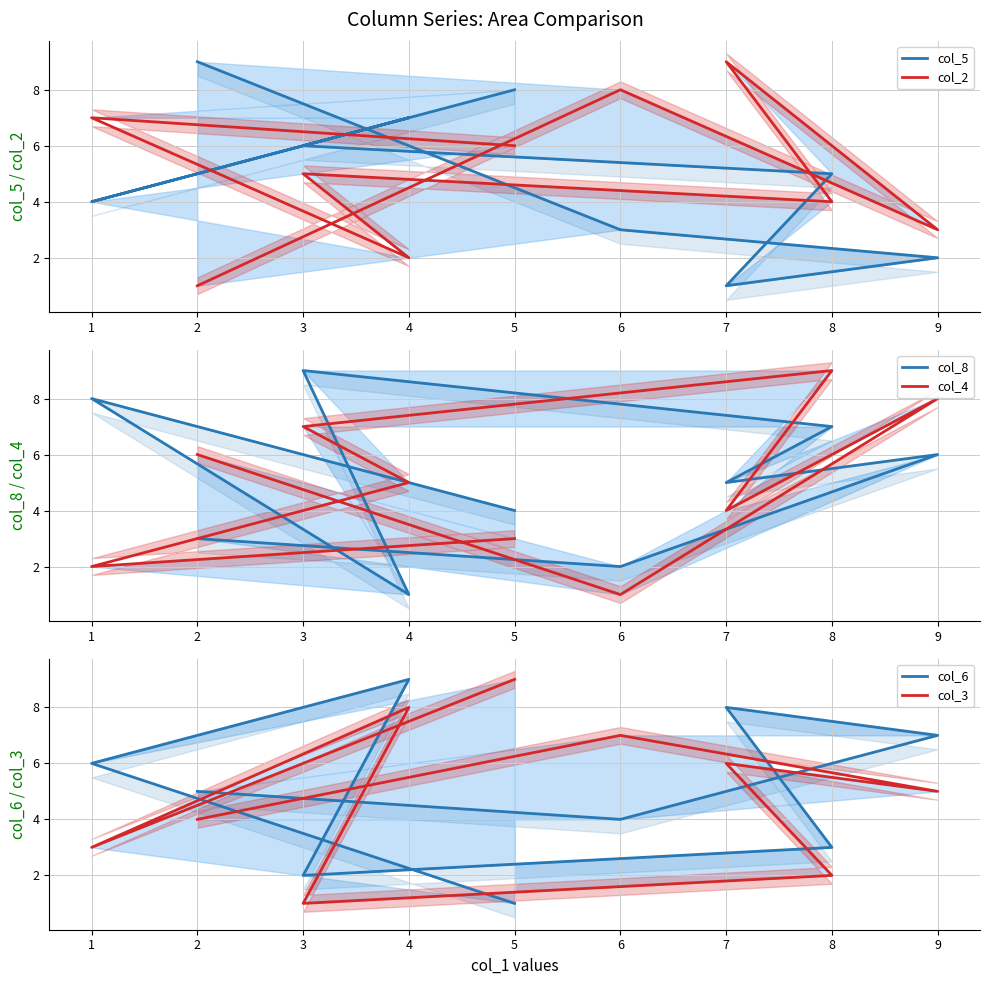

Which series has the largest range (max minus min)?

col_5